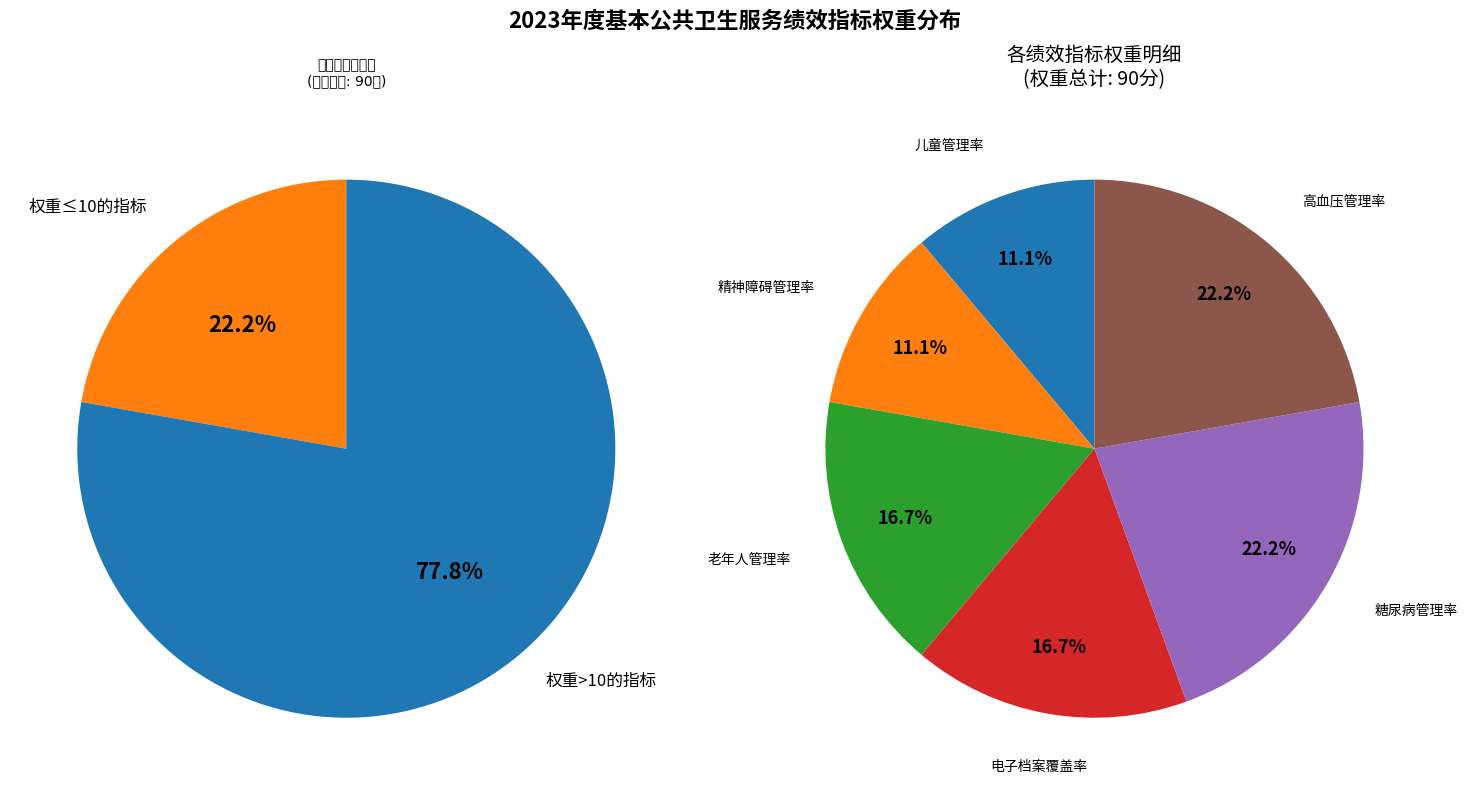

To the nearest percent, what is the difference between the 3岁以下儿童系统管理率 and 65岁及以上老年人社区规范健康管理服务率 slice percentages?

6%